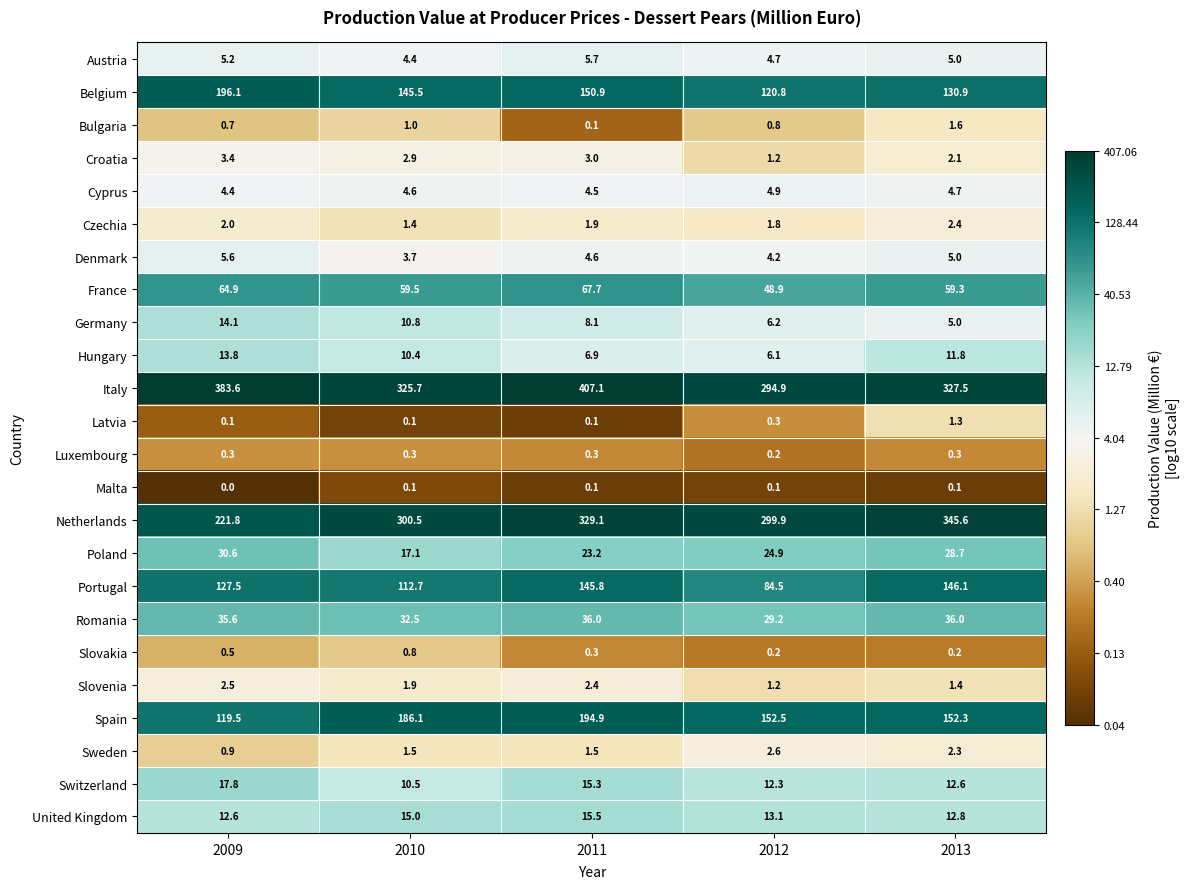

Rank the series by their maximum value, from highest to lowest.

Italy, Netherlands, Belgium, Spain, Portugal, France, Romania, Poland, Switzerland, United Kingdom, Germany, Hungary, Austria, Denmark, Cyprus, Croatia, Sweden, Slovenia, Czechia, Bulgaria, Latvia, Slovakia, Luxembourg, Malta